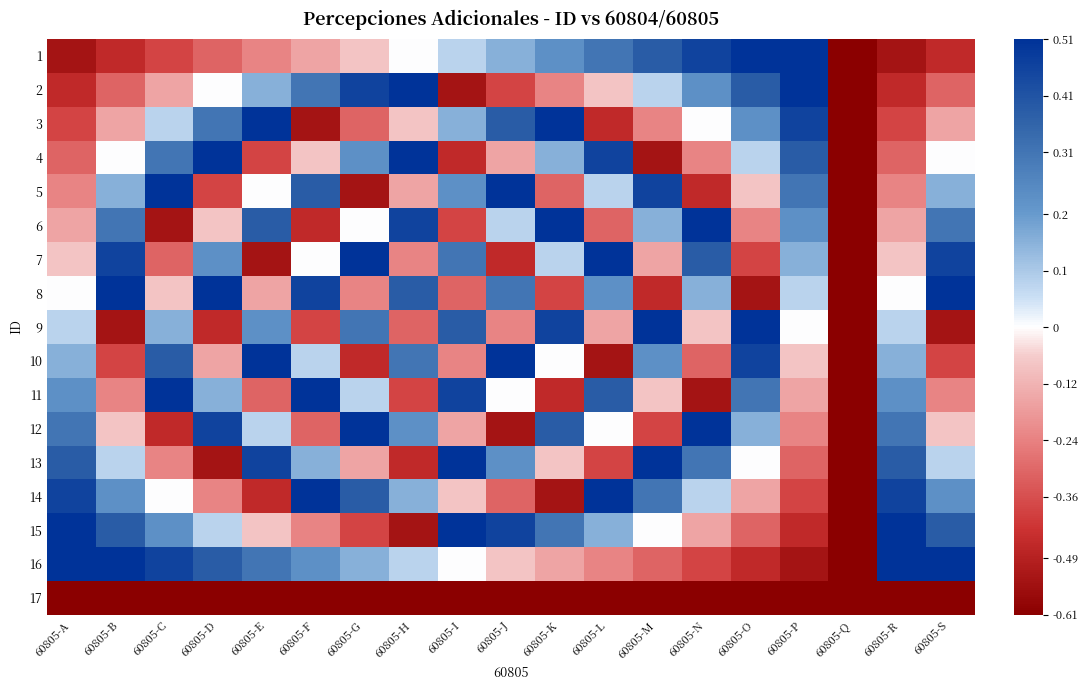

How many series are shown in this chart?

17